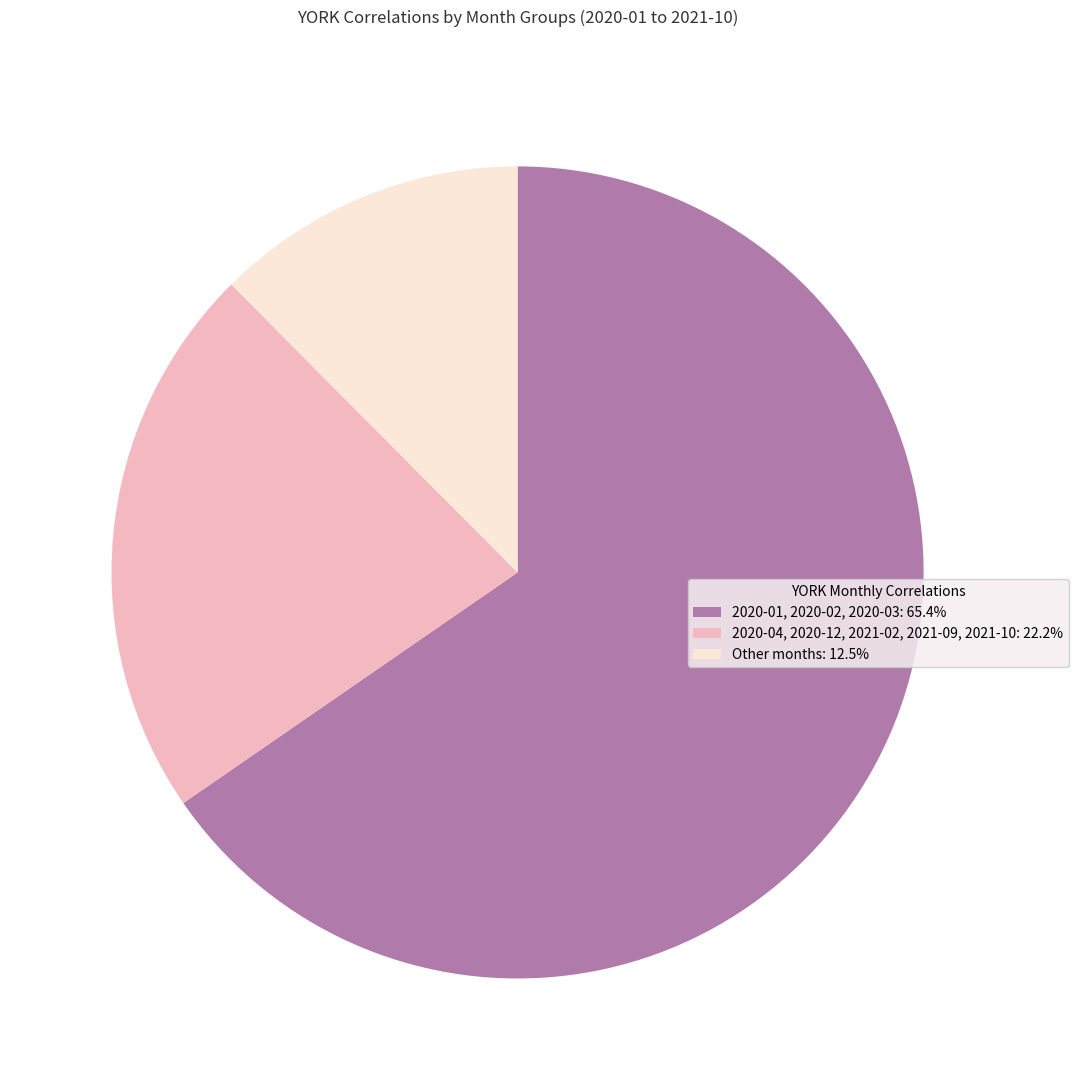

Does 2020-01, 2020-02, 2020-03: 65.4% represent more than half of the total?

Yes